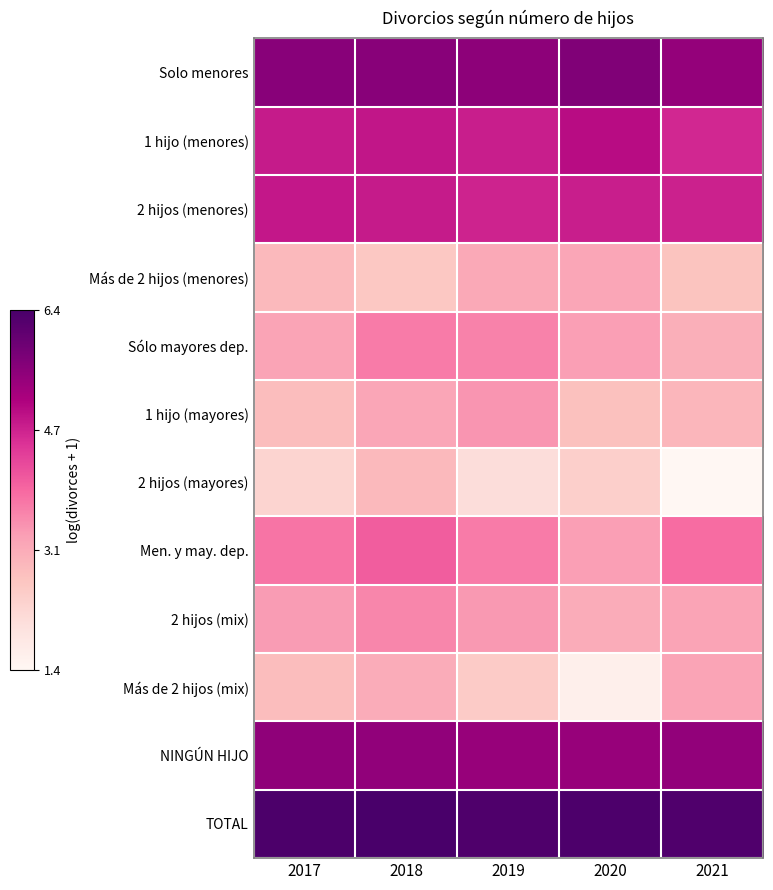

Which series changed the most between 2017 and 2021?

2 hijos (mayores)